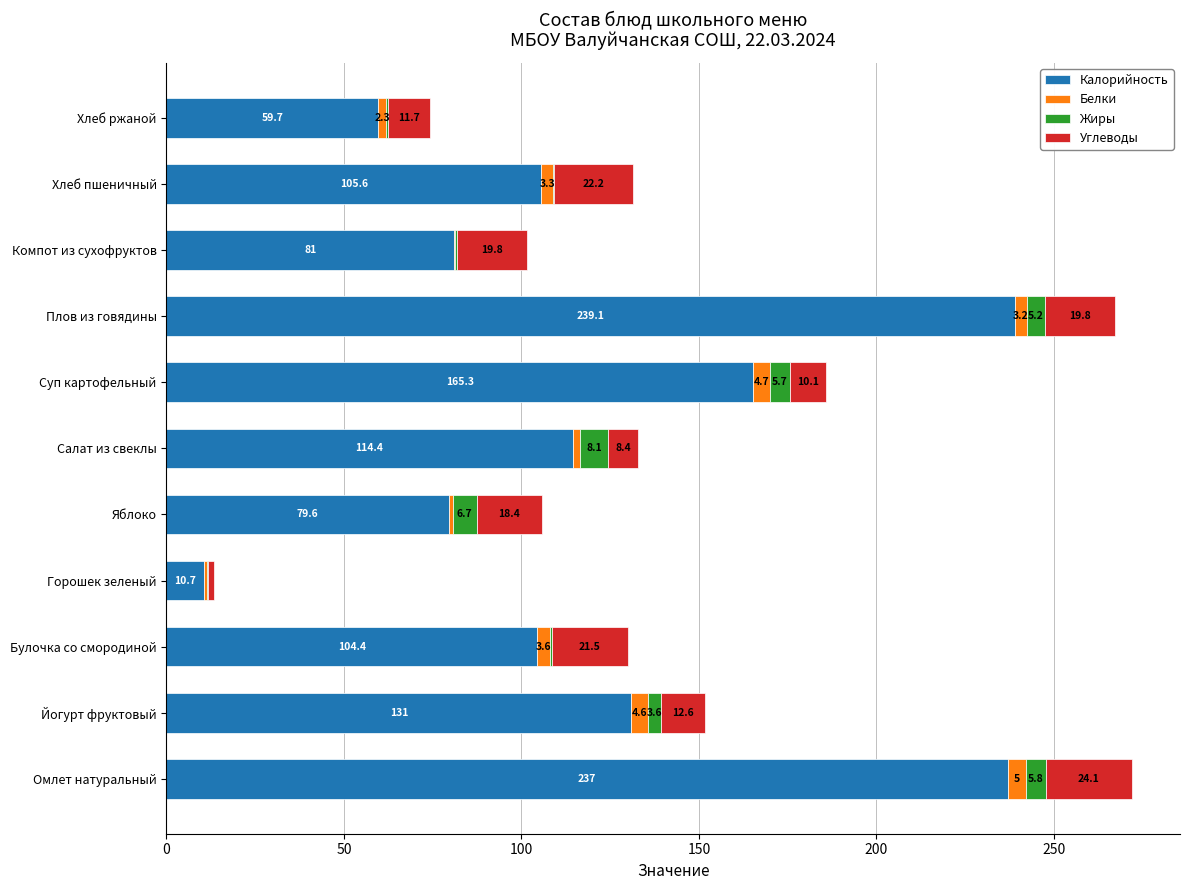

Which category has the highest value in the Калорийность series?

Плов из говядины